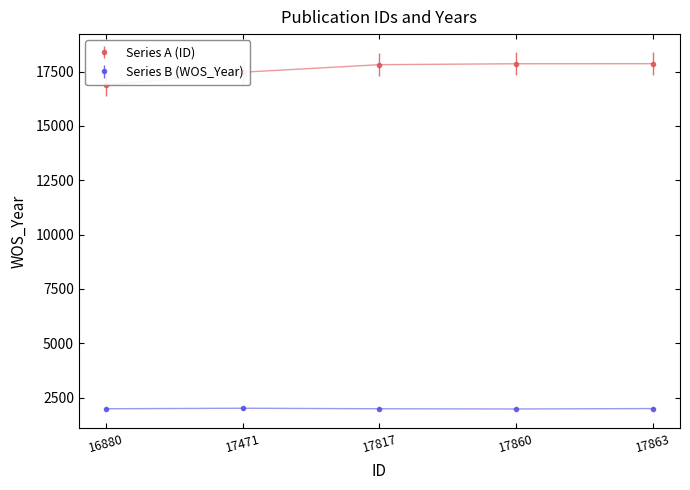

Which series has the widest spread of values?

Series A (ID)